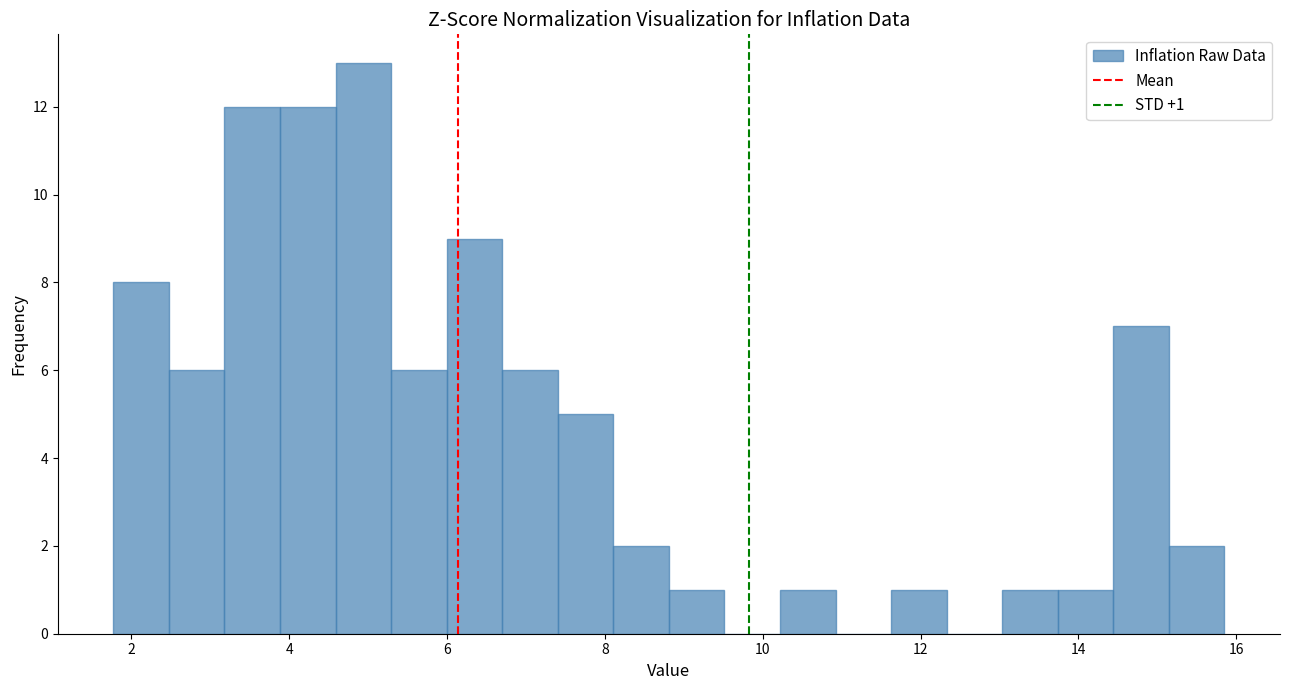

Around what value on the x-axis is the tallest bar? Give the approximate position of its centre, as read against the axis.

5.0